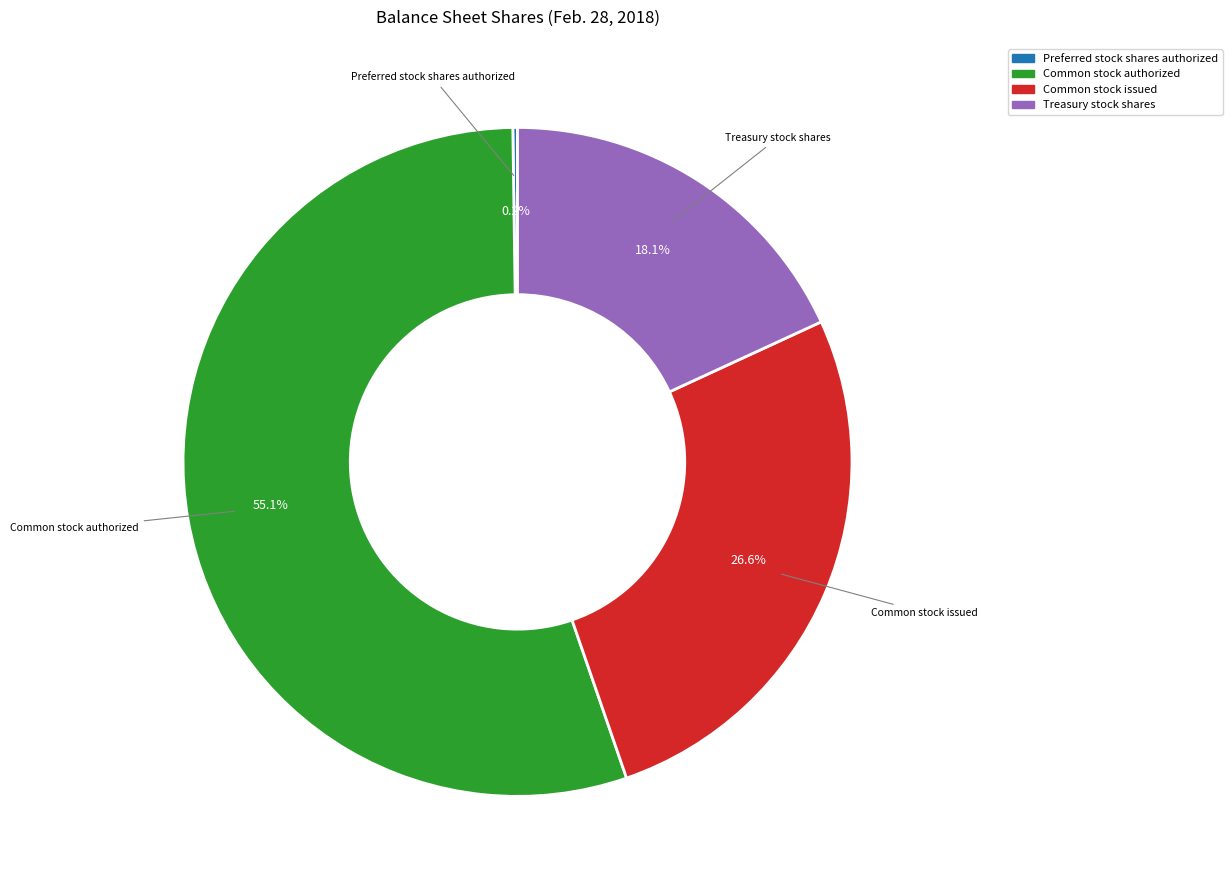

Does any single category account for the majority?

Yes